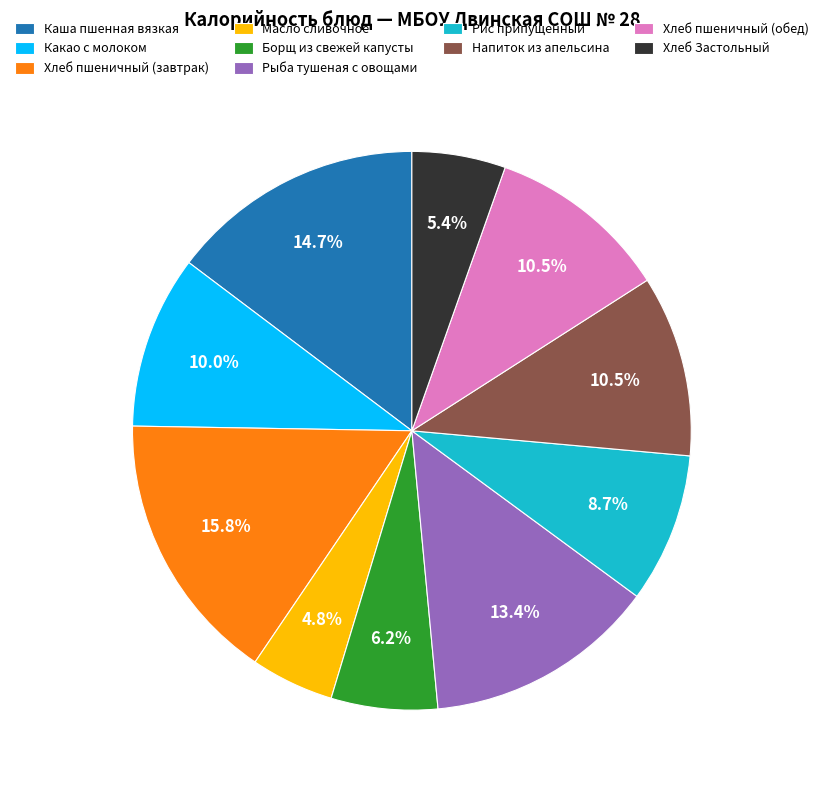

To the nearest percent, what percentage of the pie is Хлеб Застольный?

5%